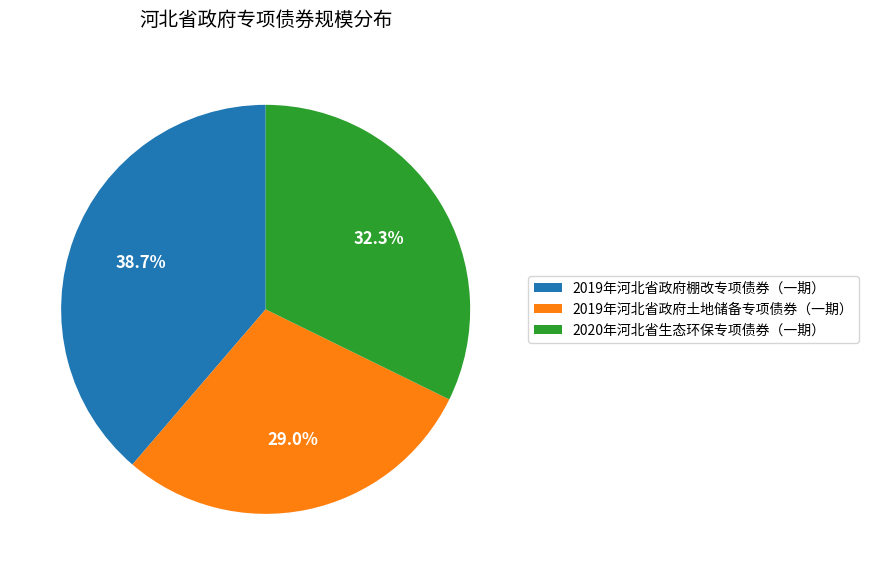

To the nearest percent, what is the difference between the largest and smallest slice percentages?

10%